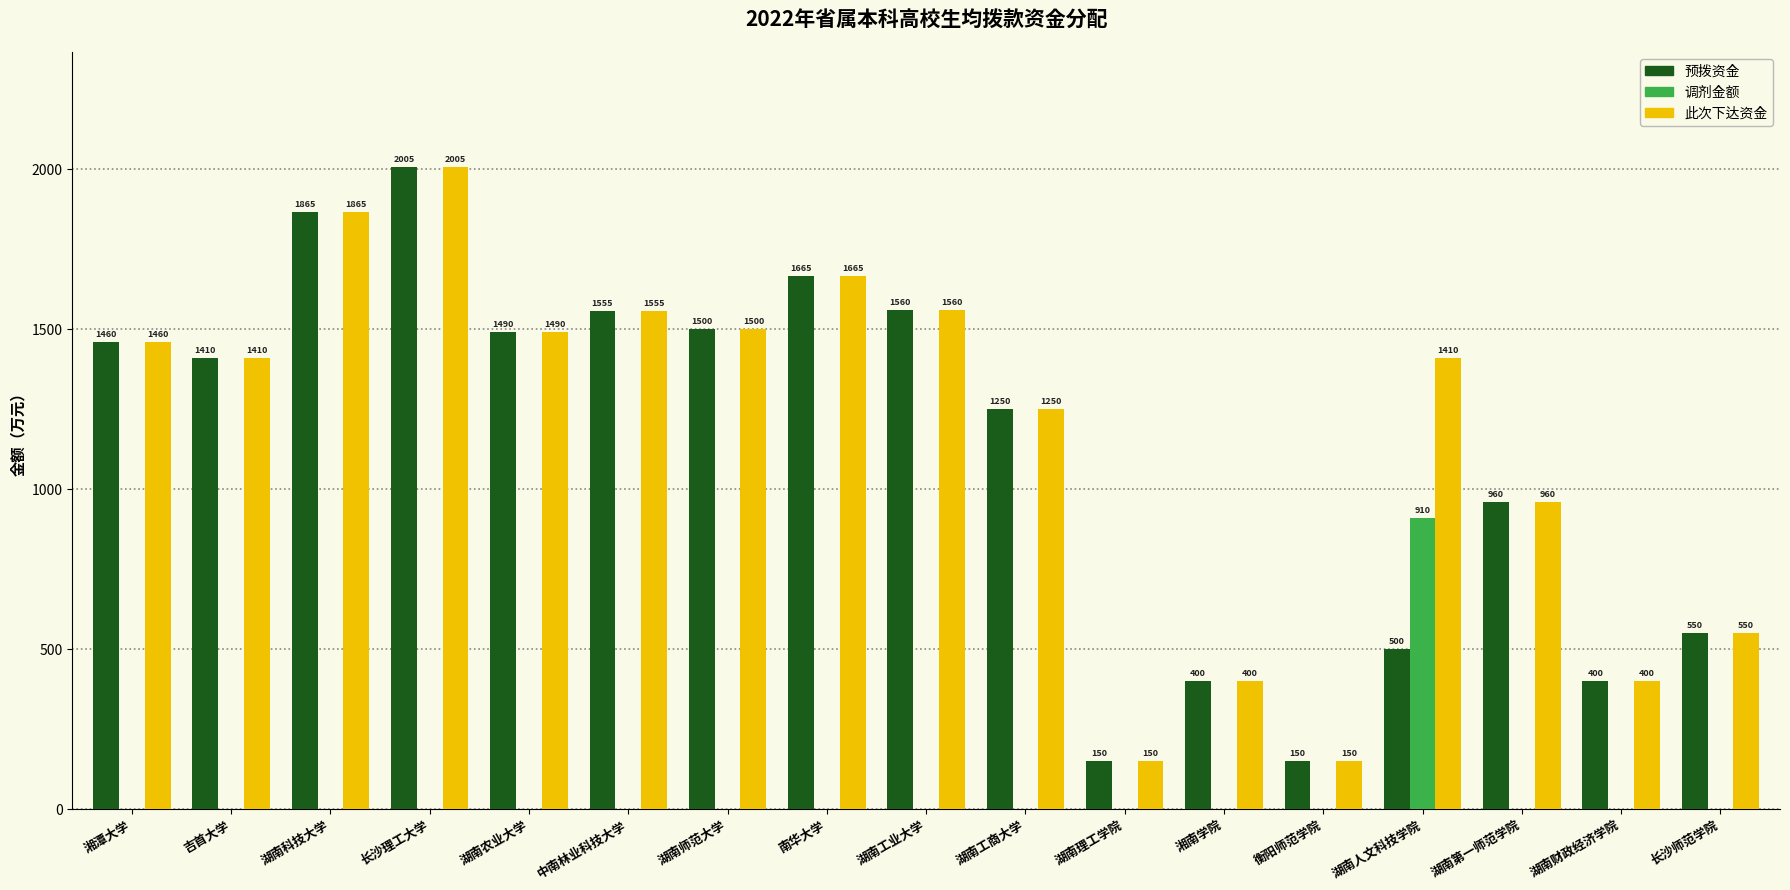

What is the sum of all 预拨资金 values?

18870